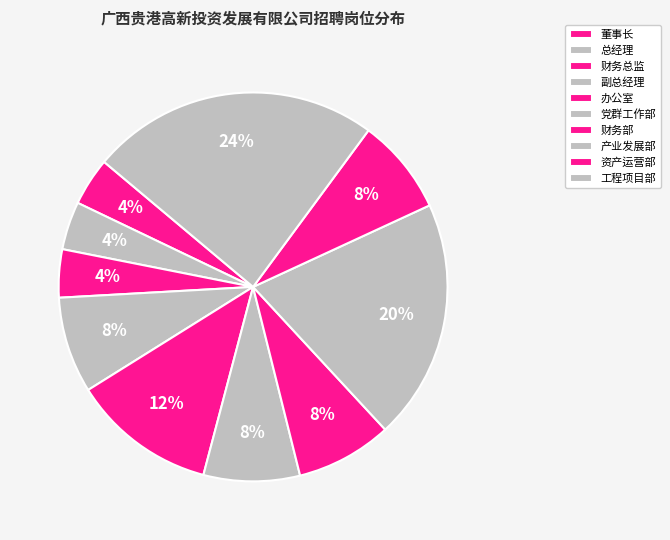

To the nearest percent, what is the difference between the 党群工作部 and 工程项目部 slice percentages?

16%